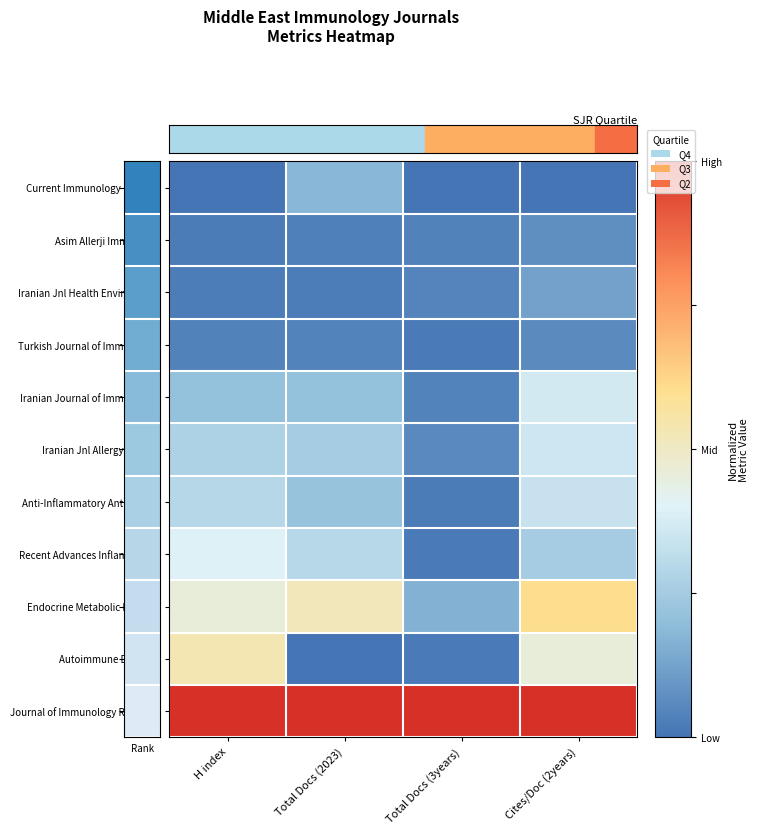

Reading left to right, transcribe all the data shown in this chart.

Current Immunology Reviews: H index=0.0	Total Docs (2023)=0.2	Total Docs (3years)=0.0	Cites/Doc (2years)=0.0
Asim Allerji Immunoloji: H index=0.0	Total Docs (2023)=0.0	Total Docs (3years)=0.0	Cites/Doc (2years)=0.1
Iranian Jnl Health Environment: H index=0.0	Total Docs (2023)=0.0	Total Docs (3years)=0.0	Cites/Doc (2years)=0.1
Turkish Journal of Immunology: H index=0.0	Total Docs (2023)=0.0	Total Docs (3years)=0.0	Cites/Doc (2years)=0.1
Iranian Journal of Immunology: H index=0.2	Total Docs (2023)=0.2	Total Docs (3years)=0.0	Cites/Doc (2years)=0.4
Iranian Jnl Allergy Asthma: H index=0.3	Total Docs (2023)=0.2	Total Docs (3years)=0.1	Cites/Doc (2years)=0.4
Anti-Inflammatory Anti-Allergy: H index=0.3	Total Docs (2023)=0.2	Total Docs (3years)=0.0	Cites/Doc (2years)=0.3
Recent Advances Inflammation: H index=0.4	Total Docs (2023)=0.3	Total Docs (3years)=0.0	Cites/Doc (2years)=0.3
Endocrine Metabolic Immune: H index=0.5	Total Docs (2023)=0.5	Total Docs (3years)=0.2	Cites/Doc (2years)=0.6
Autoimmune Diseases: H index=0.5	Total Docs (2023)=0.0	Total Docs (3years)=0.0	Cites/Doc (2years)=0.5
Journal of Immunology Research: H index=1.0	Total Docs (2023)=1.0	Total Docs (3years)=1.0	Cites/Doc (2years)=1.0